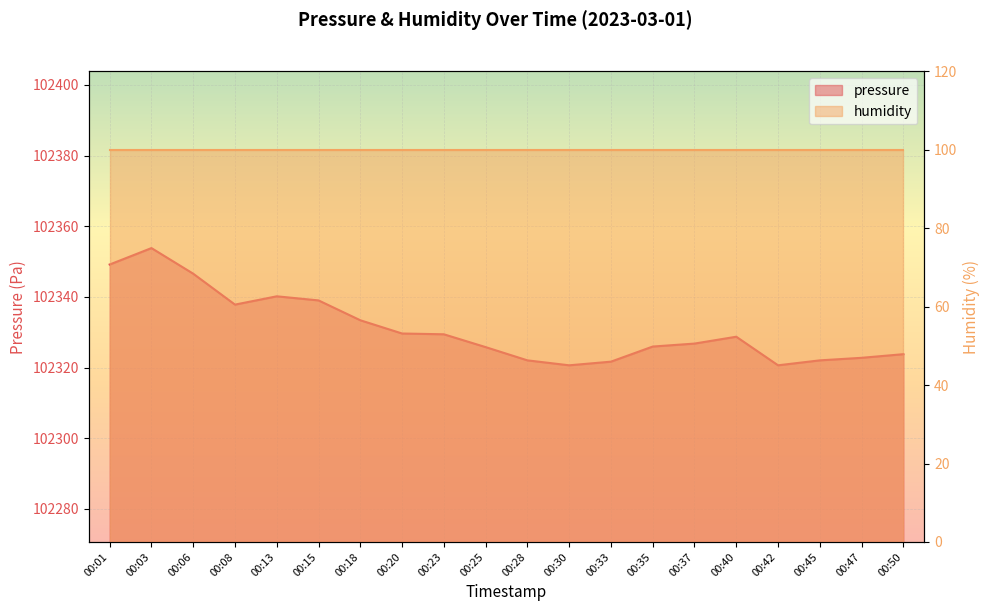

Which label corresponds to the smallest value in the chart?

00:30